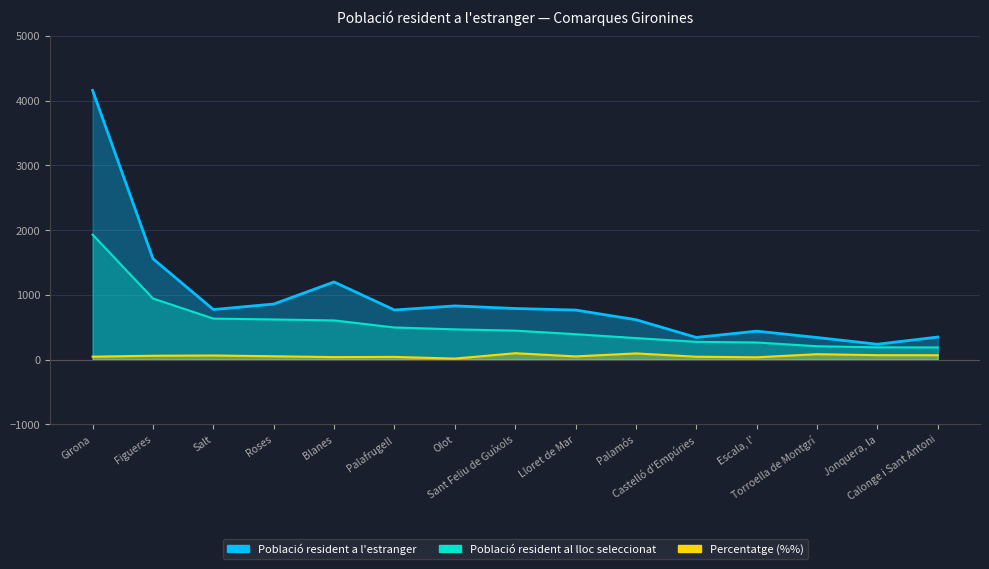

Rank the series by their average value, from highest to lowest.

Població resident a l'estranger, Població resident al lloc seleccionat (abs), Percentatge (%%)